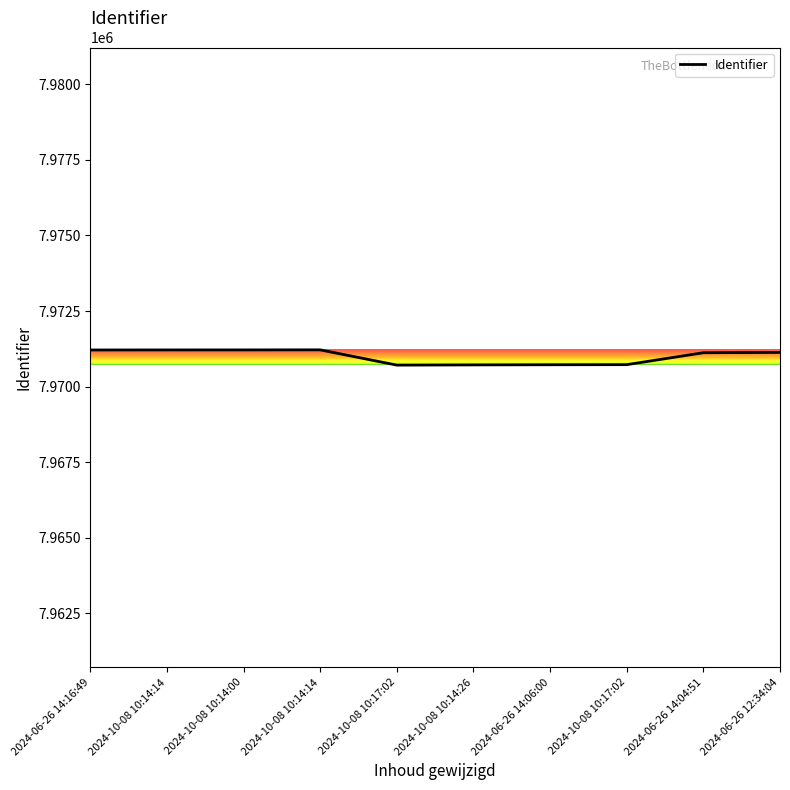

Is this an area chart (filled region under the line)?

No